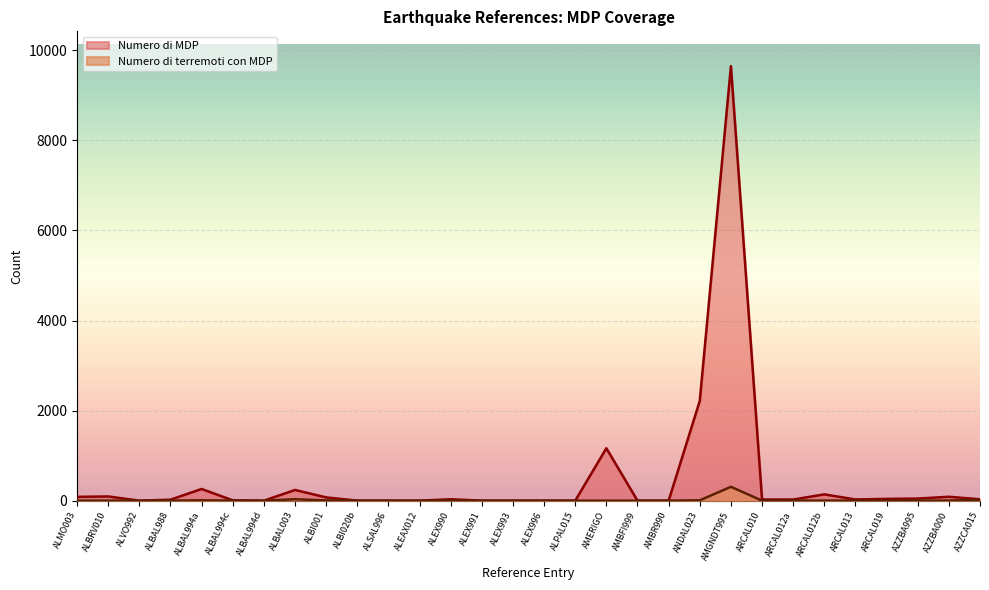

How many categories are shown in the chart?

30